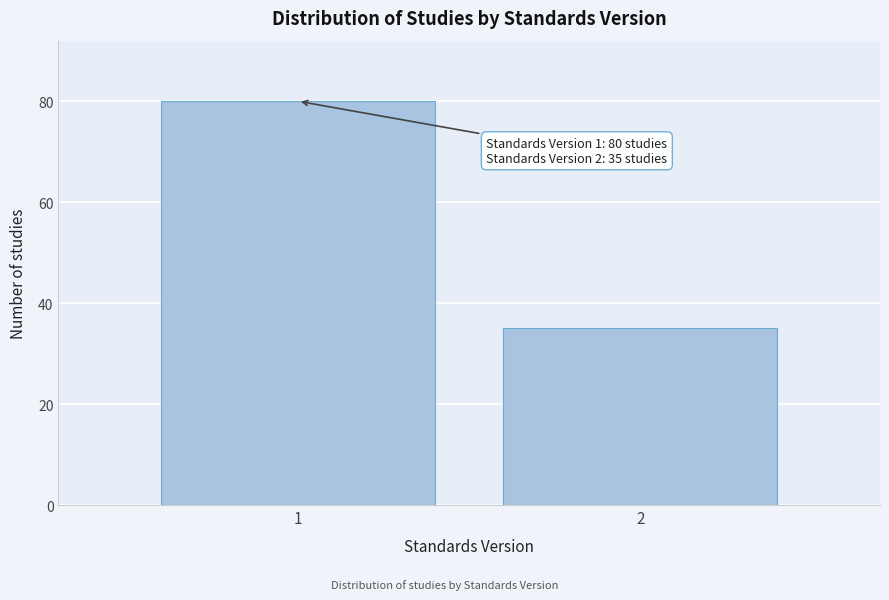

Reading left to right, list all the values displayed in this chart.

80	35